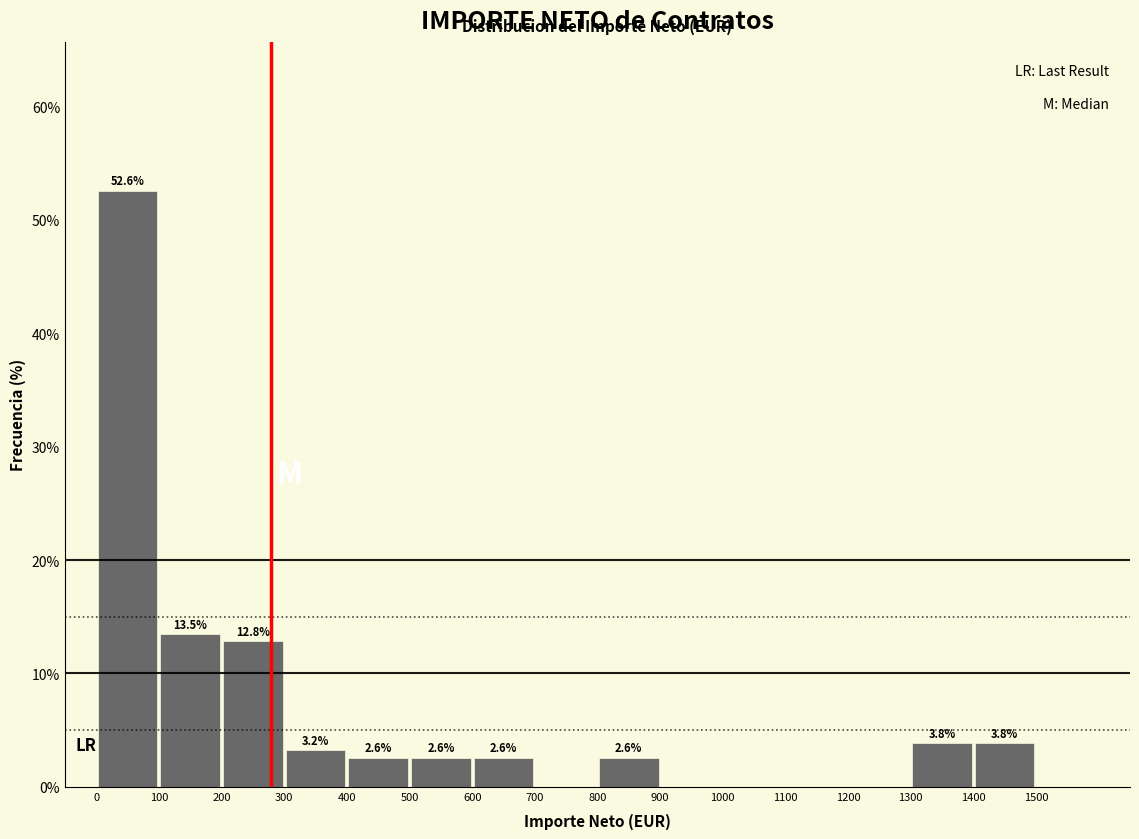

Which range on the x-axis has the tallest bar?

0 to 100